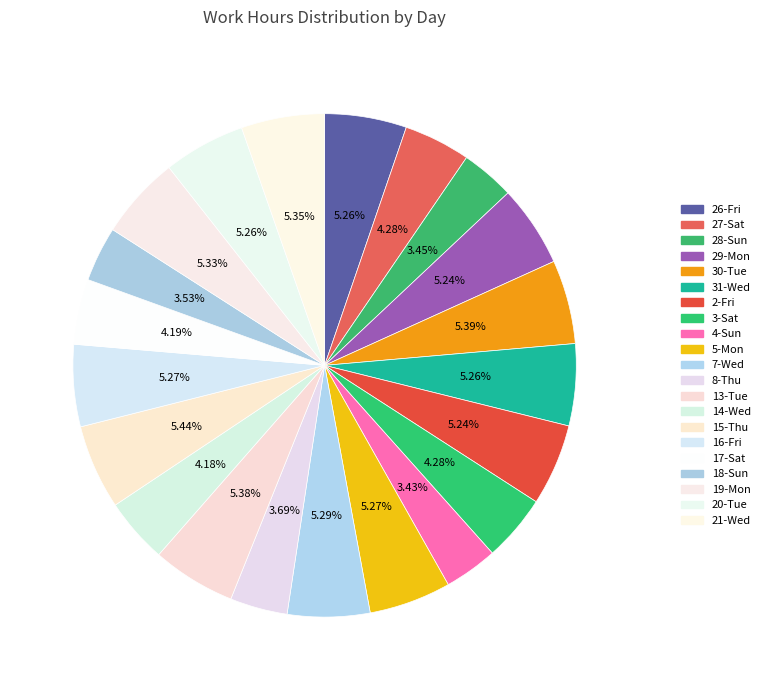

How many slices are in this pie chart?

21